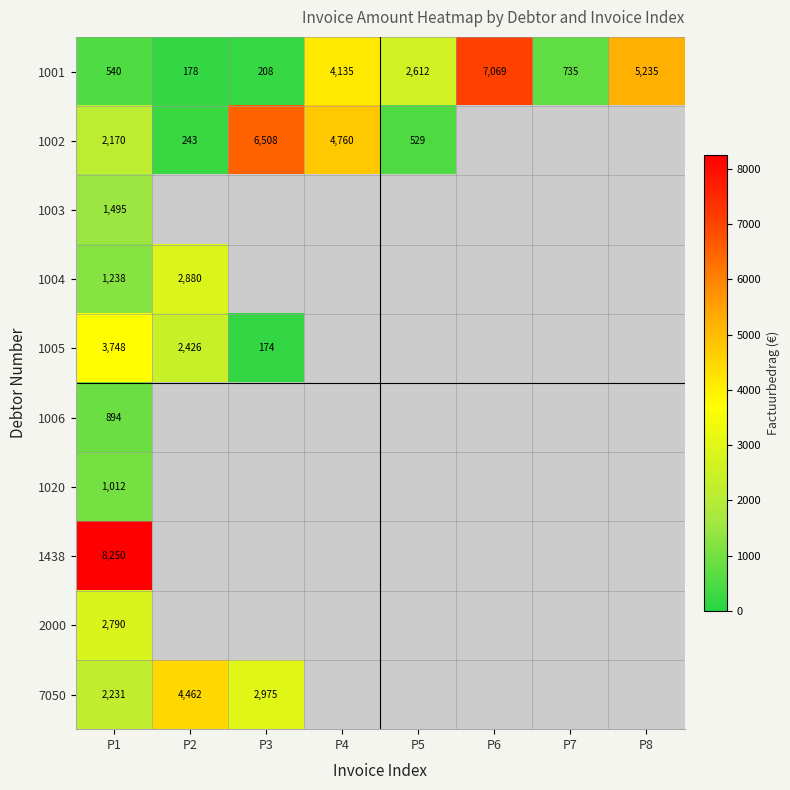

What is the average value of the 1001 series?

2589